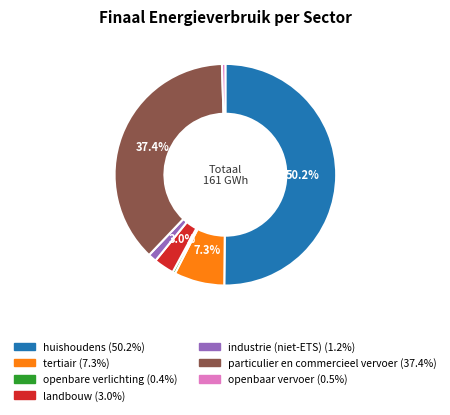

To the nearest percent, what is the combined percentage of industrie (niet-ETS) and huishoudens?

51%